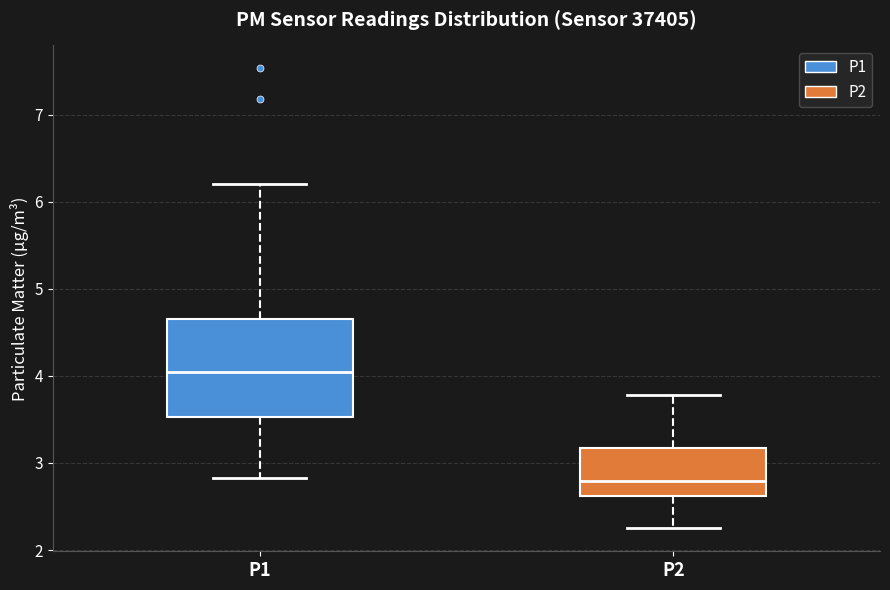

Reading left to right, read every box against the y-axis: the position of its median line, the range the box covers, and the ends of its whiskers. The values are not printed on the chart, so give them approximately, as read against the axis.

P1: median 4.0, box 3.5 to 4.7, whiskers 2.8 to 6.2
P2: median 2.8, box 2.6 to 3.2, whiskers 2.3 to 3.8